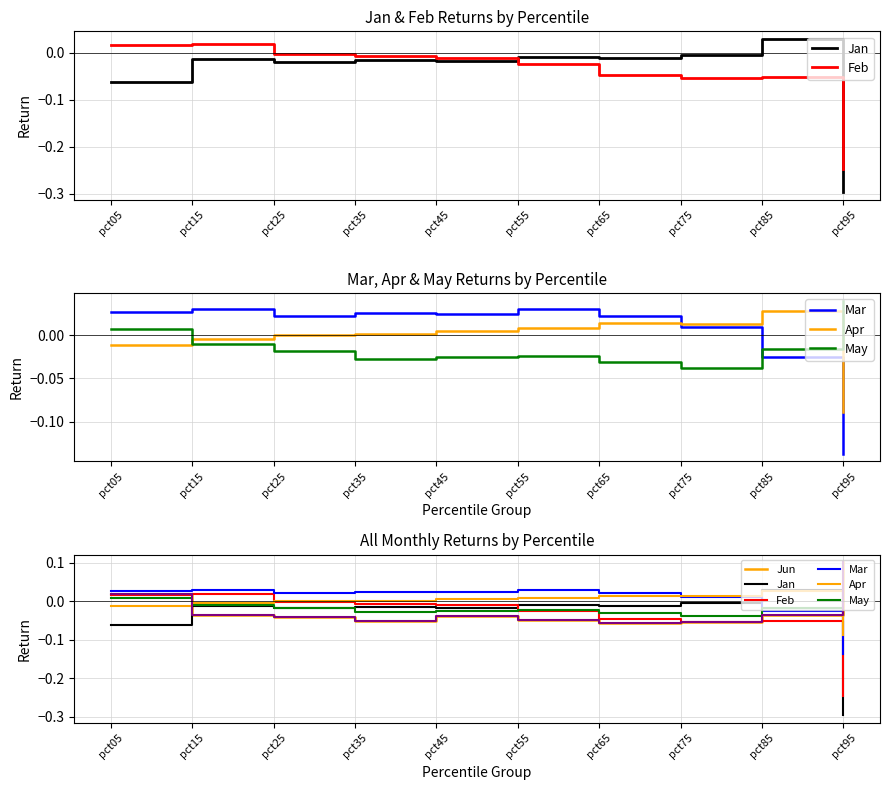

Reading right to left, extract all data points from this chart.

Jan: pct95=-0.3	pct85=0.0	pct75=-0.0	pct65=-0.0	pct55=-0.0	pct45=-0.0	pct35=-0.0	pct25=-0.0	pct15=-0.0	pct05=-0.1
Feb: pct95=-0.2	pct85=-0.1	pct75=-0.1	pct65=-0.0	pct55=-0.0	pct45=-0.0	pct35=-0.0	pct25=-0.0	pct15=0.0	pct05=0.0
Mar: pct95=-0.1	pct85=-0.0	pct75=0.0	pct65=0.0	pct55=0.0	pct45=0.0	pct35=0.0	pct25=0.0	pct15=0.0	pct05=0.0
Apr: pct95=-0.1	pct85=0.0	pct75=0.0	pct65=0.0	pct55=0.0	pct45=0.0	pct35=0.0	pct25=-0.0	pct15=-0.0	pct05=-0.0
May: pct95=0.0	pct85=-0.0	pct75=-0.0	pct65=-0.0	pct55=-0.0	pct45=-0.0	pct35=-0.0	pct25=-0.0	pct15=-0.0	pct05=0.0
Jun: pct95=0.1	pct85=-0.0	pct75=-0.1	pct65=-0.1	pct55=-0.0	pct45=-0.0	pct35=-0.1	pct25=-0.0	pct15=-0.0	pct05=0.0